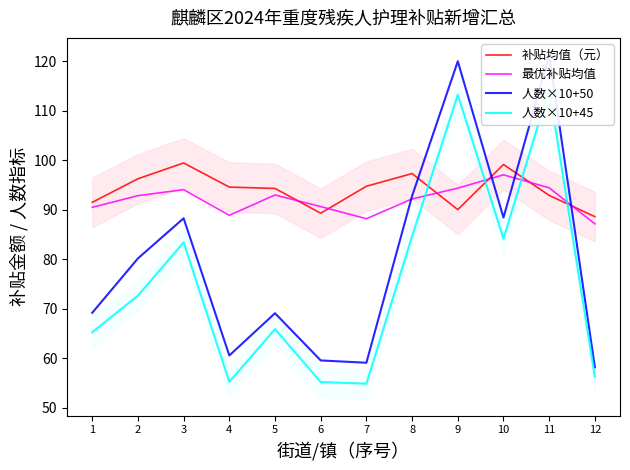

Reading left to right, extract all data points from this chart.

补贴均值（元）: 91.5	96.3	99.4	94.6	94.3	89.3	94.7	97.3	90.0	99.1	92.9	88.6
最优补贴均值: 90.5	92.8	94.1	88.9	93.0	90.6	88.2	92.2	94.4	97.0	94.4	87.2
人数×10+50: 69.2	80.2	88.3	60.6	69.1	59.6	59.1	92.8	120.0	88.4	121.2	58.2
人数×10+45: 65.3	72.6	83.4	55.2	65.9	55.2	54.9	84.6	113.2	84.1	114.4	56.3